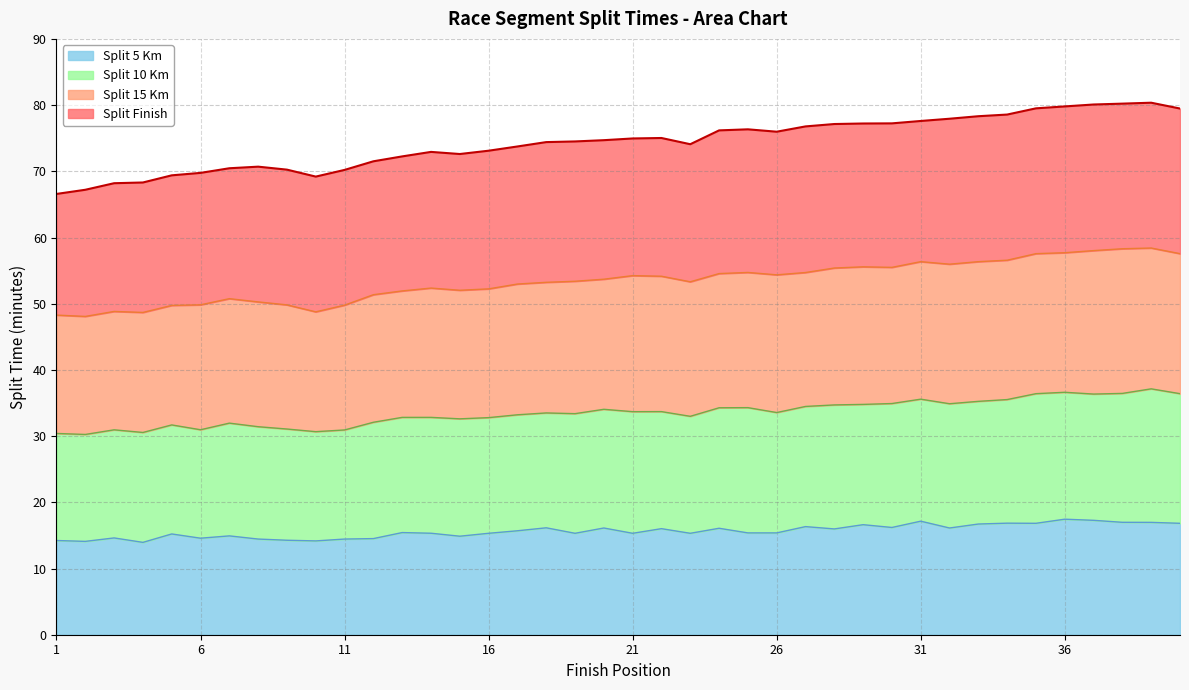

What is the value of the 25th point from the left?

76.3